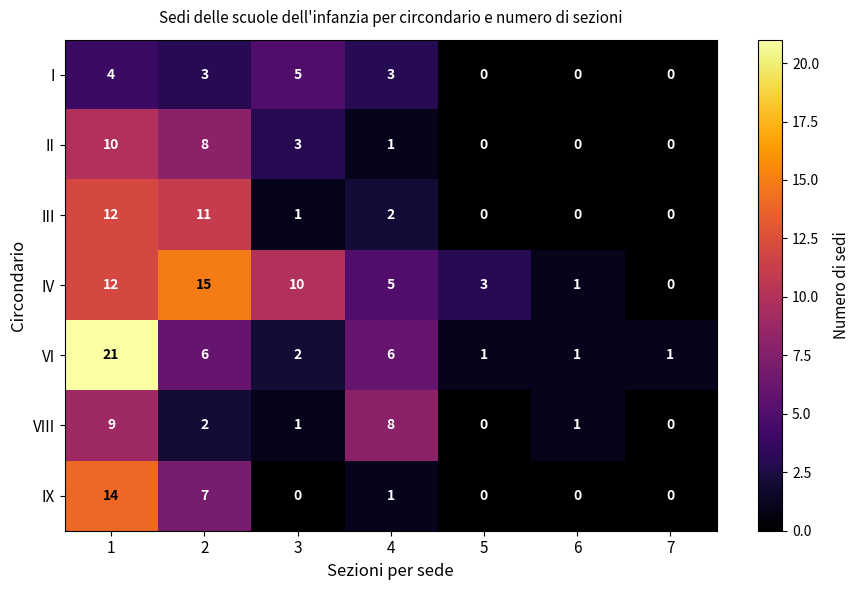

What is the difference between the highest and lowest values at 5?

3